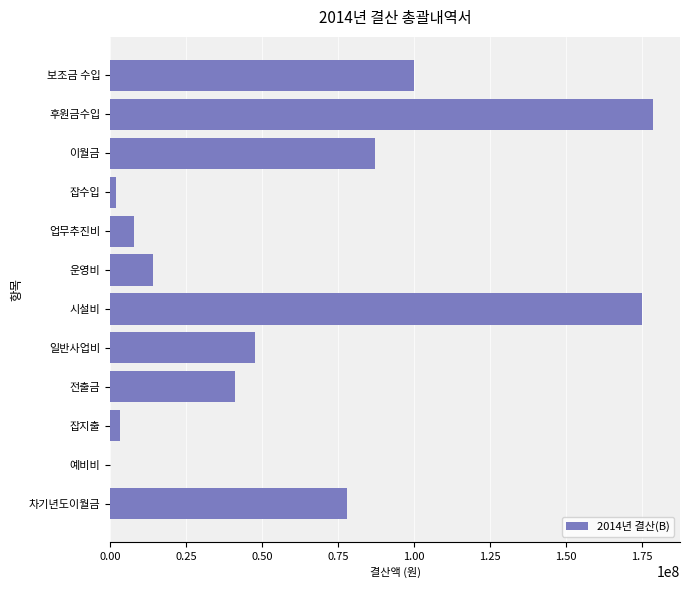

What is the sum of the values at 차기년도이월금 and 운영비?

92174686